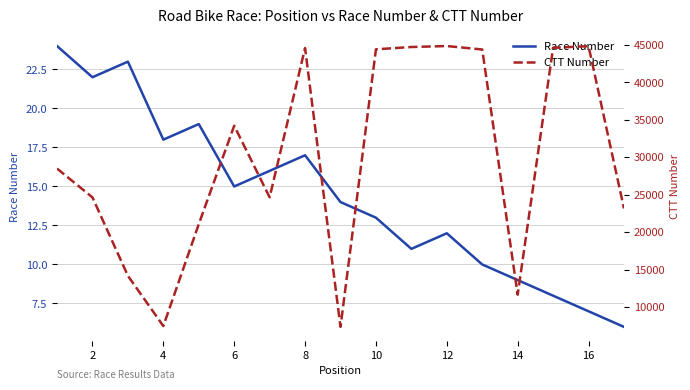

The value of Race Number at 4 is 18. True or false?

True